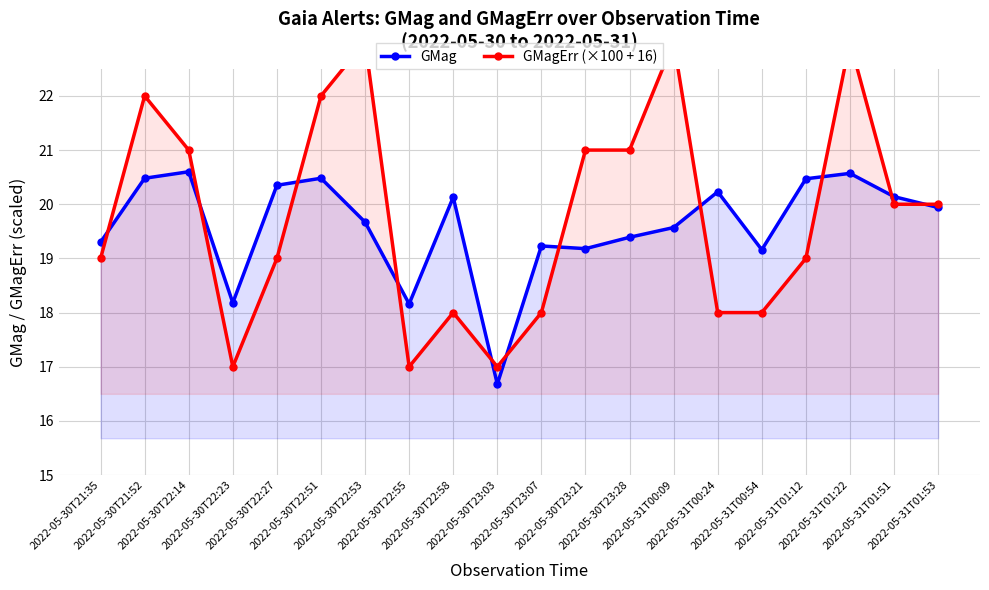

After their last crossing, which series has the higher values: GMagErr (×100 + 16) or GMag?

GMagErr (×100 + 16)